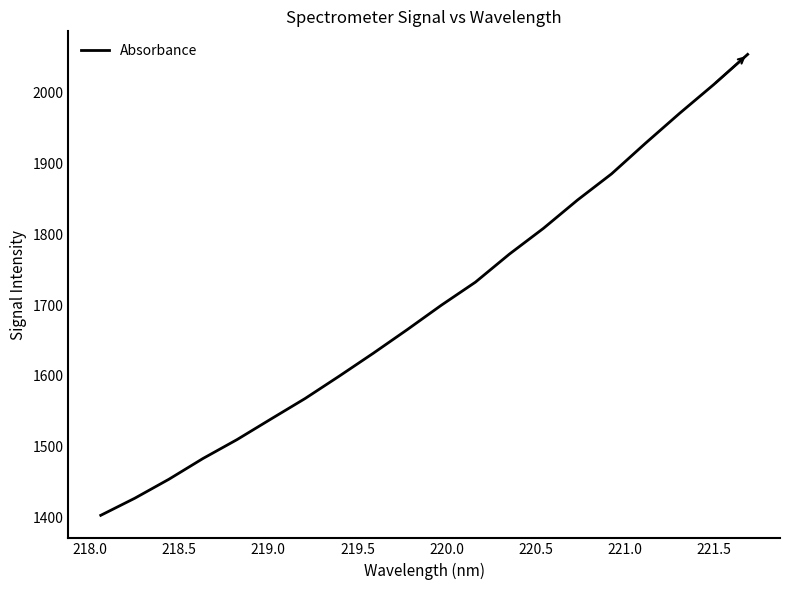

What is the difference between the maximum and minimum values?

651.1